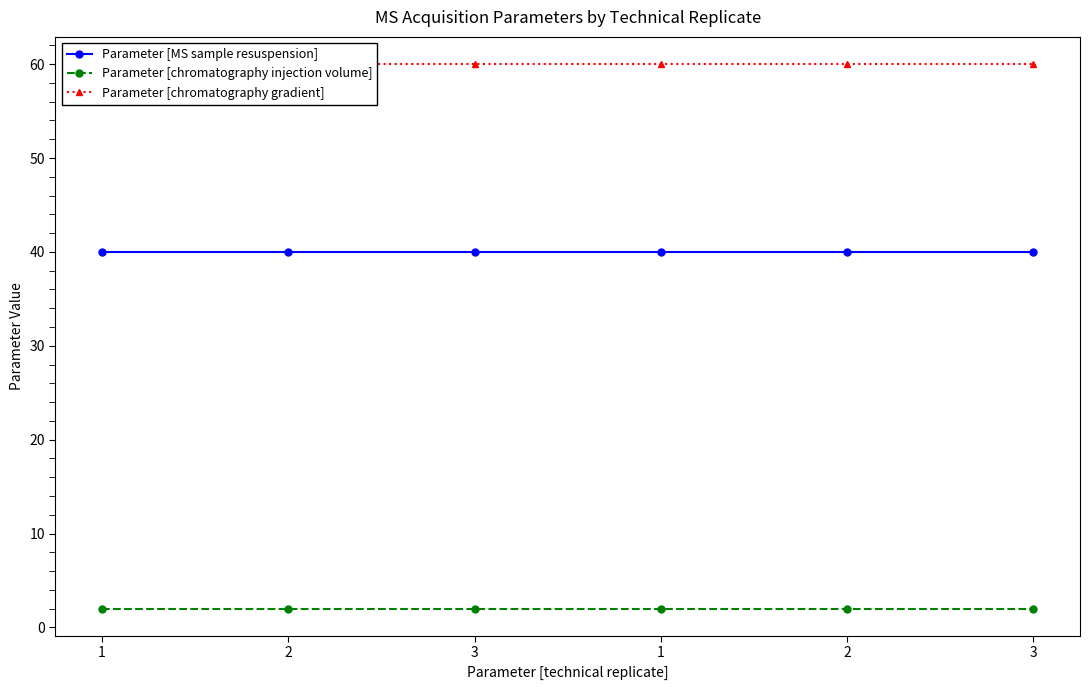

Between 1 and 2, which is larger?

1